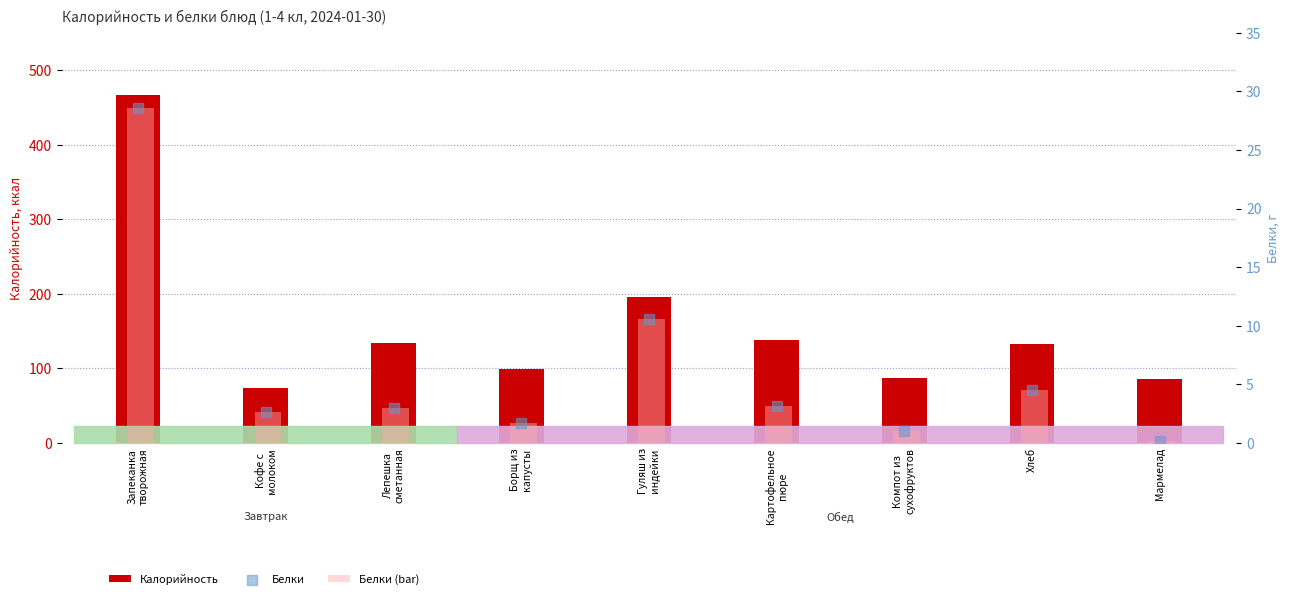

What are all the series names shown in the legend?

Калорийность, Белки (bar), Белки